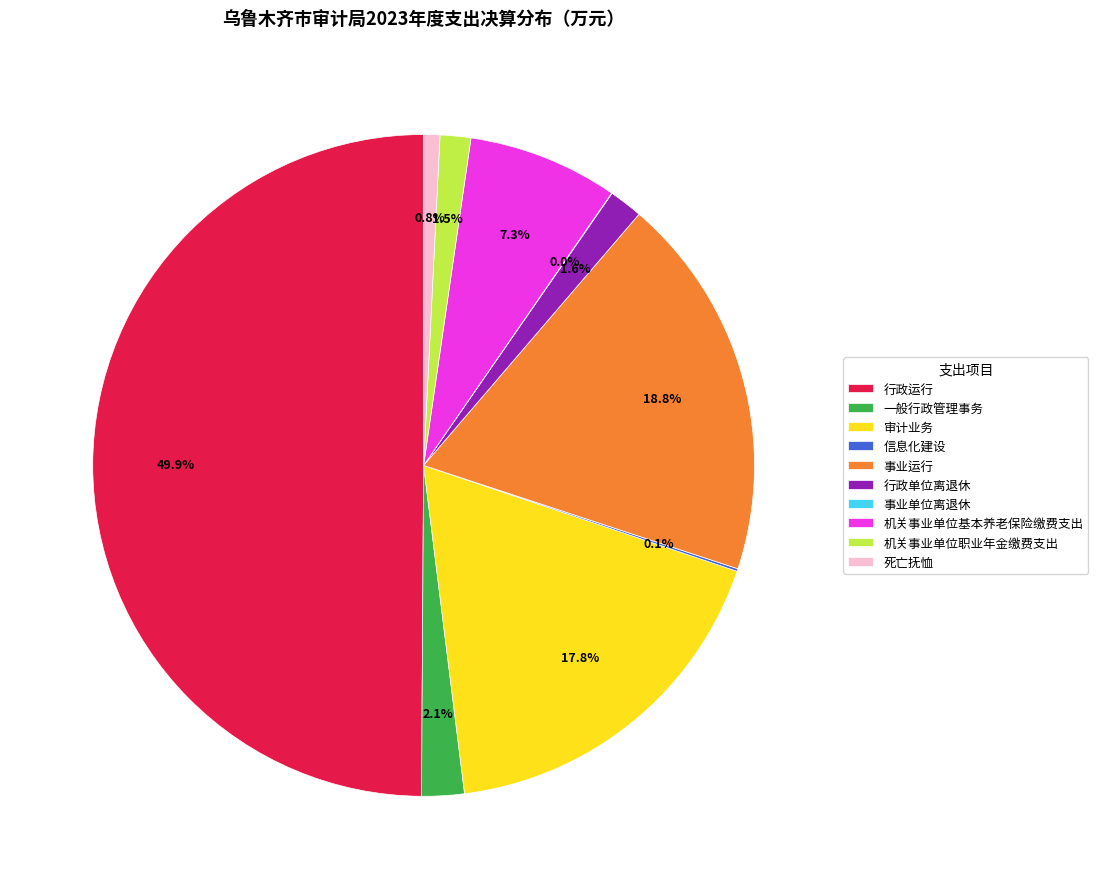

Which slice is the largest?

行政运行